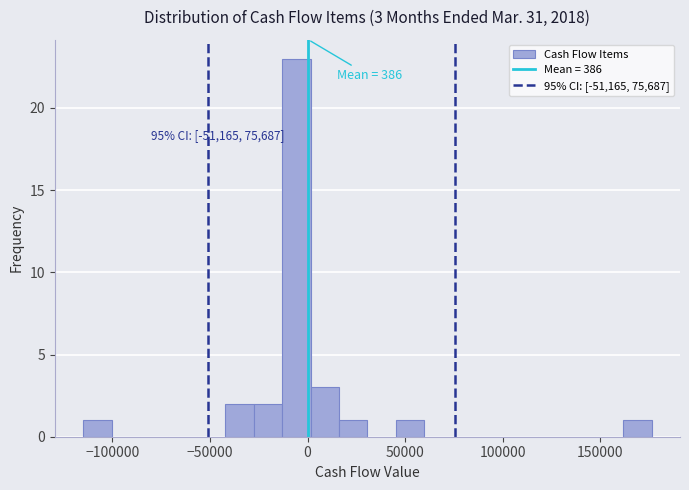

Around what value on the x-axis is the tallest bar? Give the approximate position of its centre, as read against the axis.

-5000